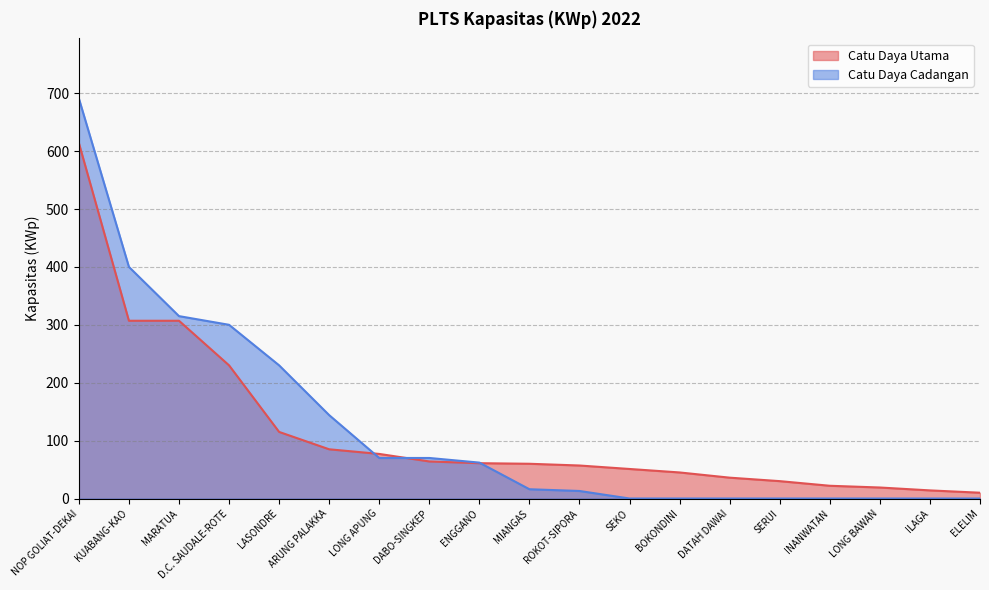

Rank the series at ARUNG PALAKKA from lowest to highest value.

Catu Daya Utama, Catu Daya Cadangan